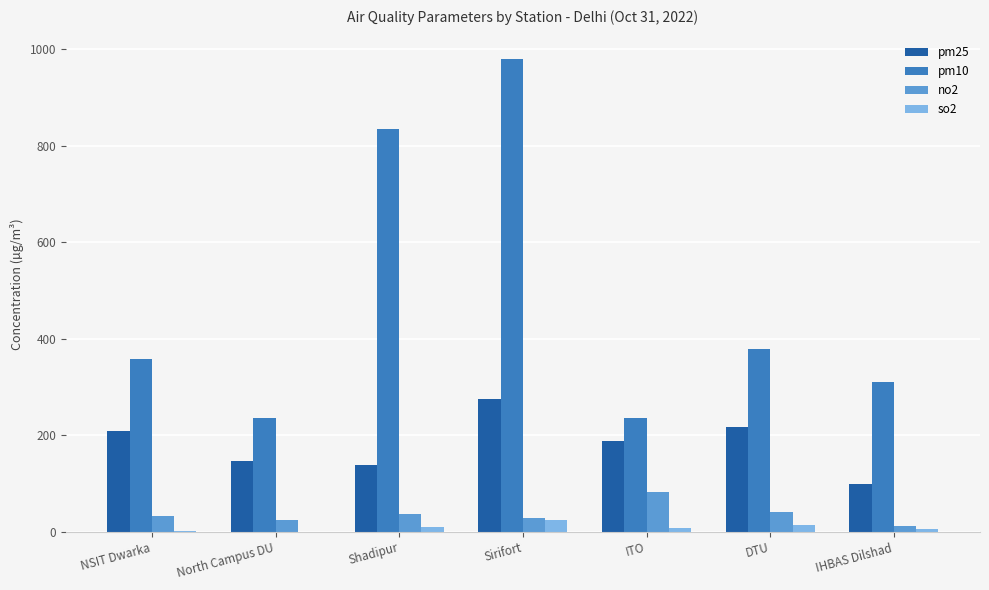

What is the spread (max minus min) of values at IHBAS Dilshad?

303.8